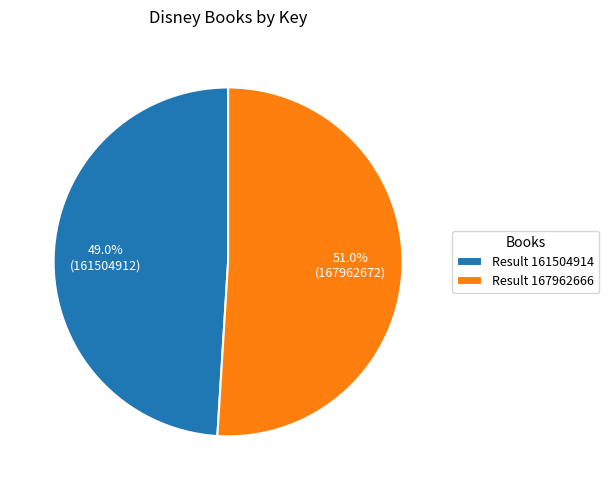

Which category has the biggest portion of the pie?

Result 167962666